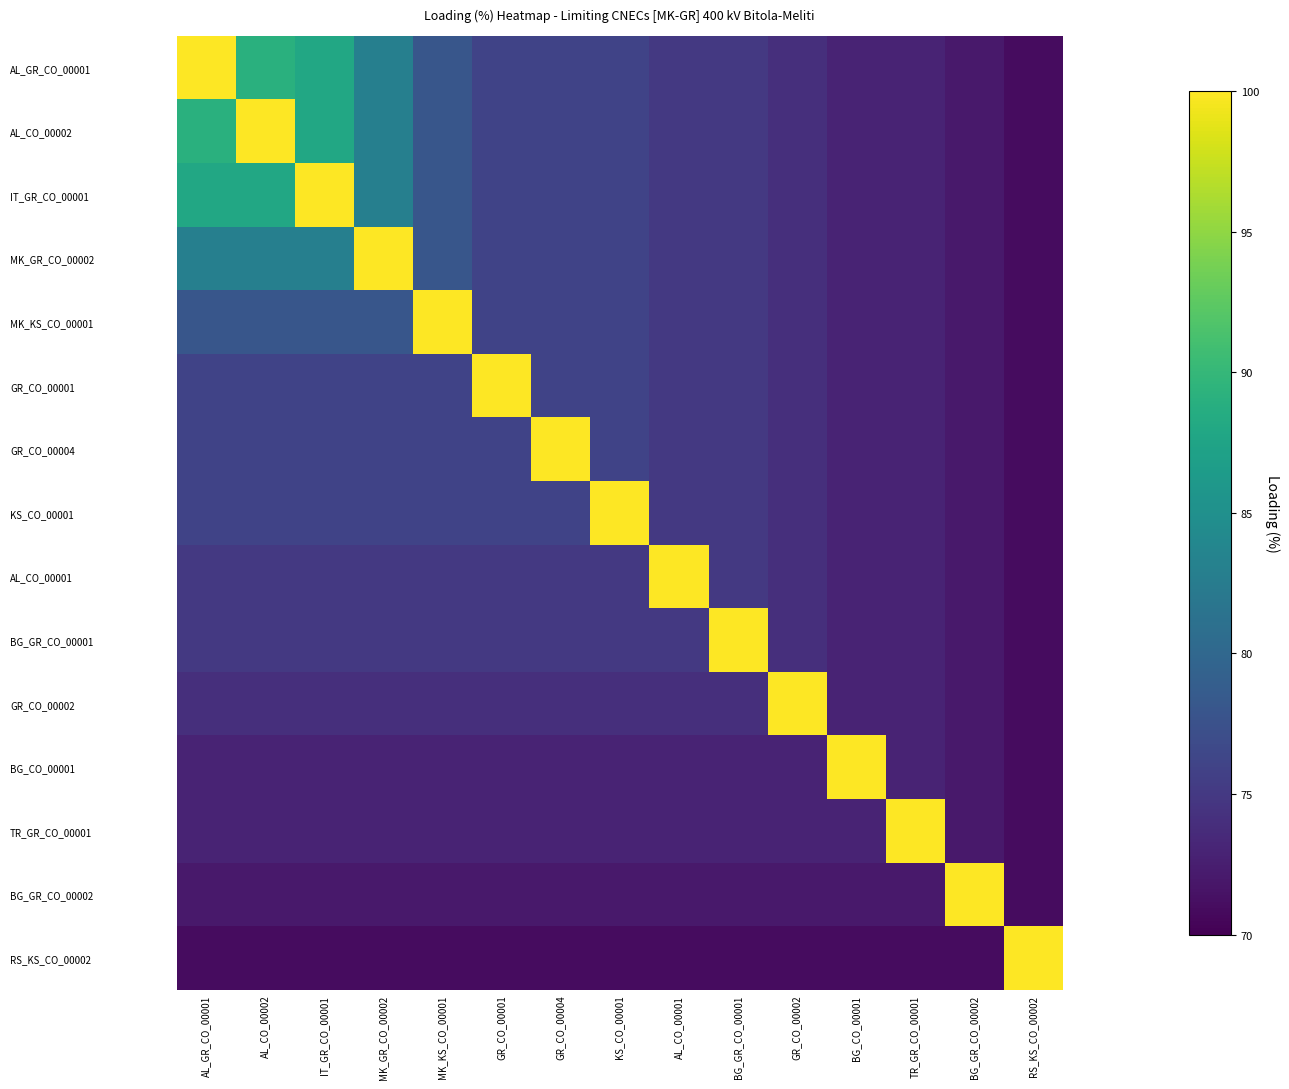

What is the difference between the highest and lowest values at AL_CO_00001?

29